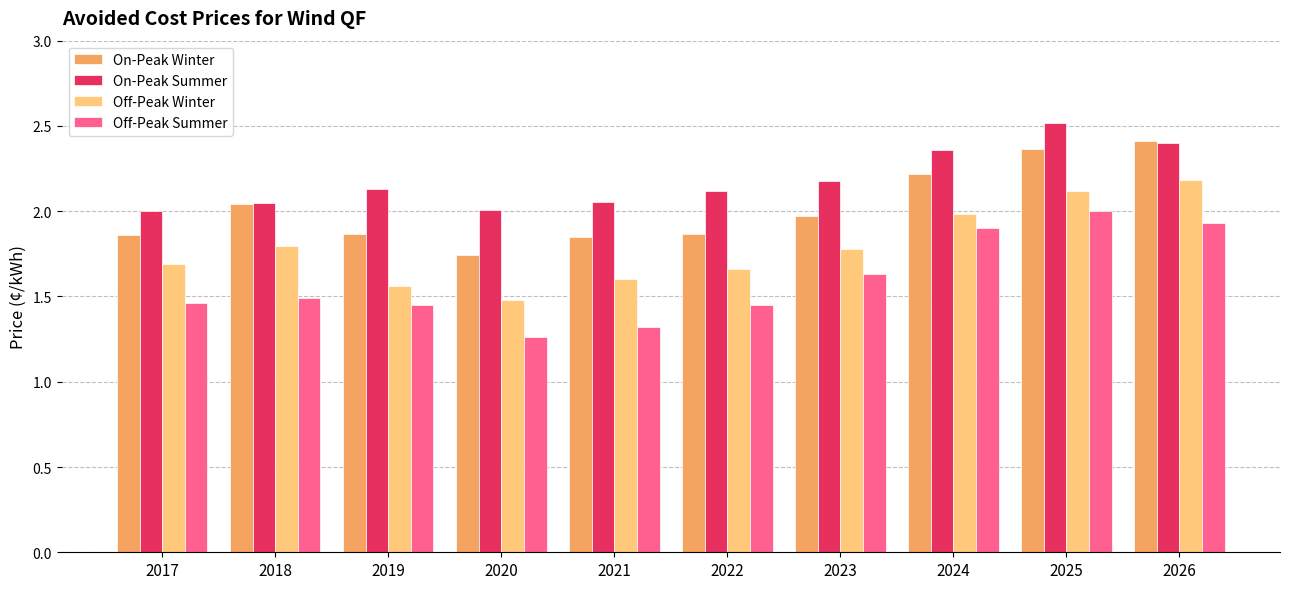

The On-Peak Winter series shows 0.6 at 2025. True or false?

False